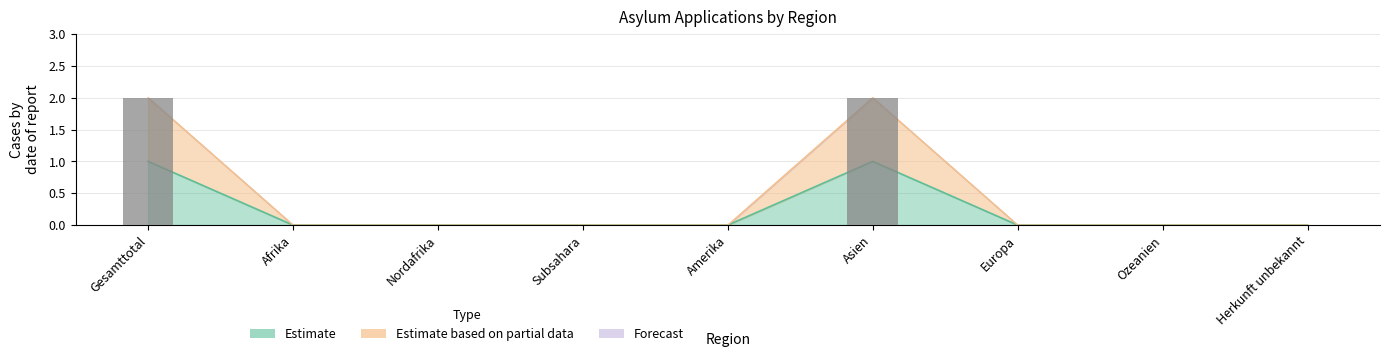

Reading left to right, transcribe all the data shown in this chart.

2	0	0	0	0	2	0	0	0